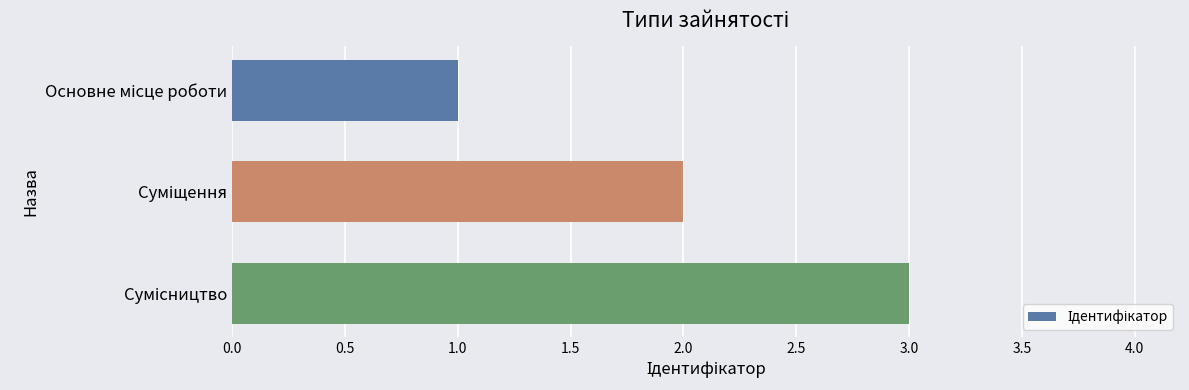

What is the greatest value displayed?

3